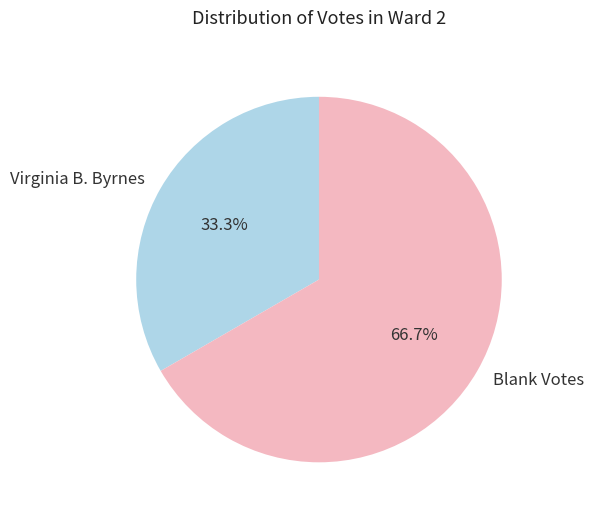

Is it true that Virginia B. Byrnes is 47% of the pie?

False